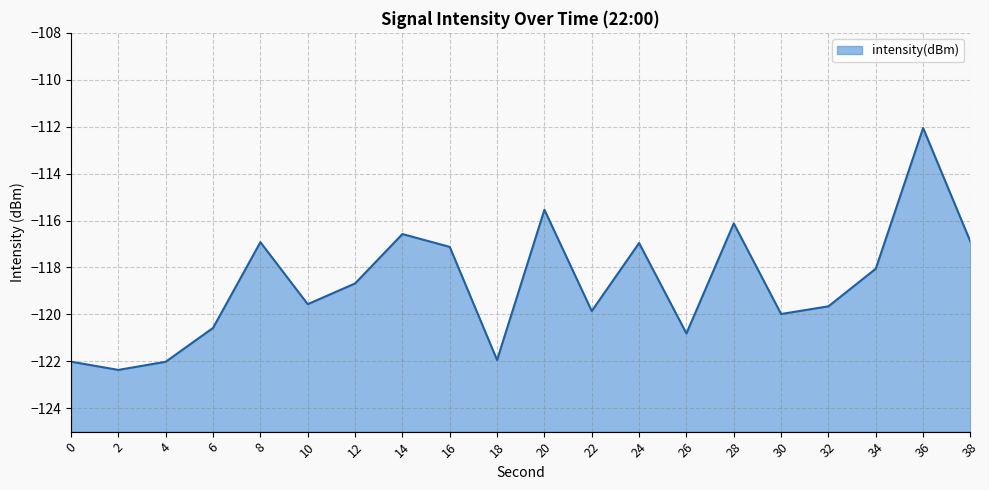

What is the difference between the maximum and minimum values?

10.3